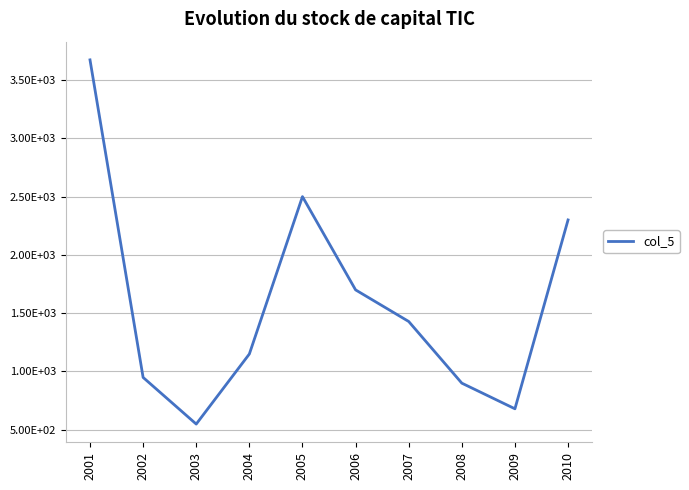

Is this an area chart (filled region under the line)?

No